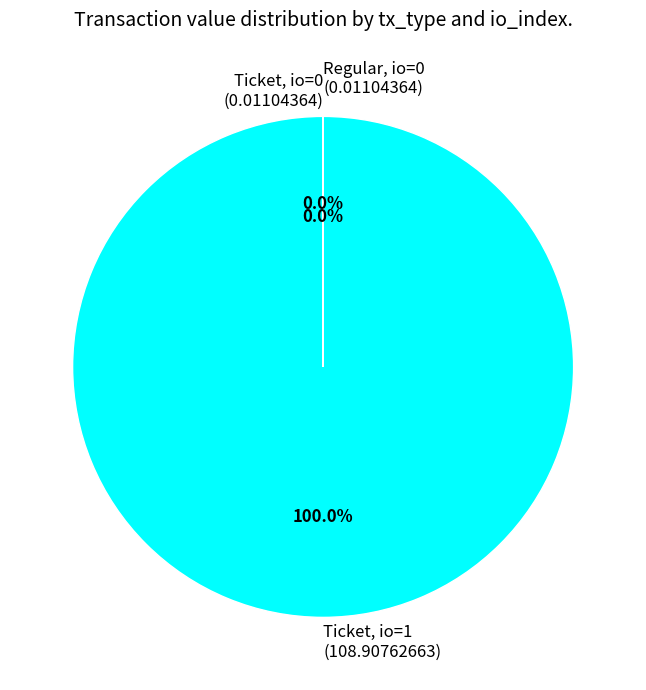

To the nearest percent, what is the average slice percentage?

33%